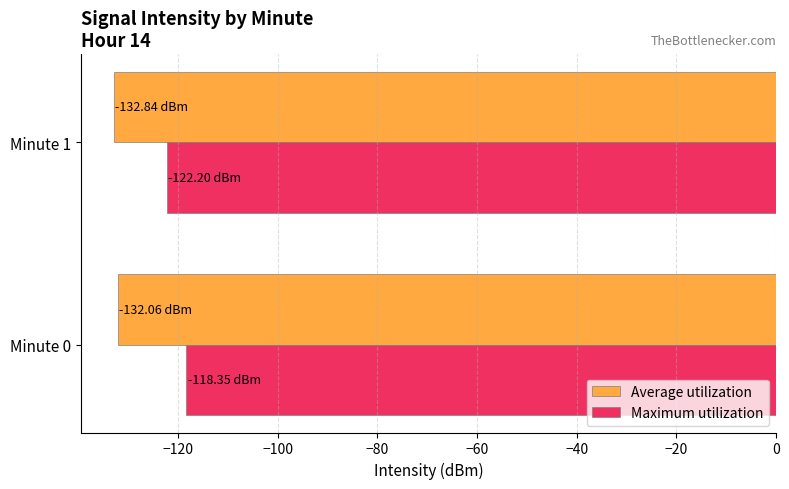

Rank the series by their maximum value, from highest to lowest.

Maximum utilization, Average utilization